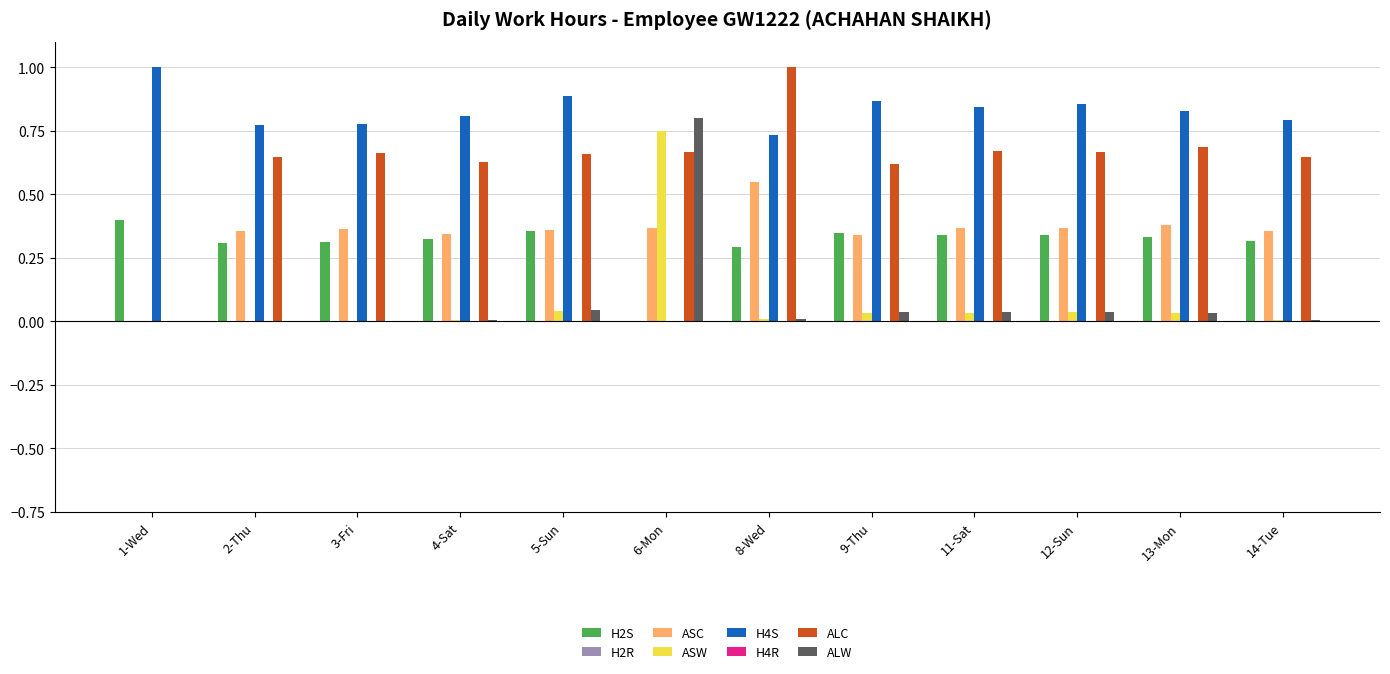

Between 1-Wed and 6-Mon, which series saw the biggest shift?

H4S